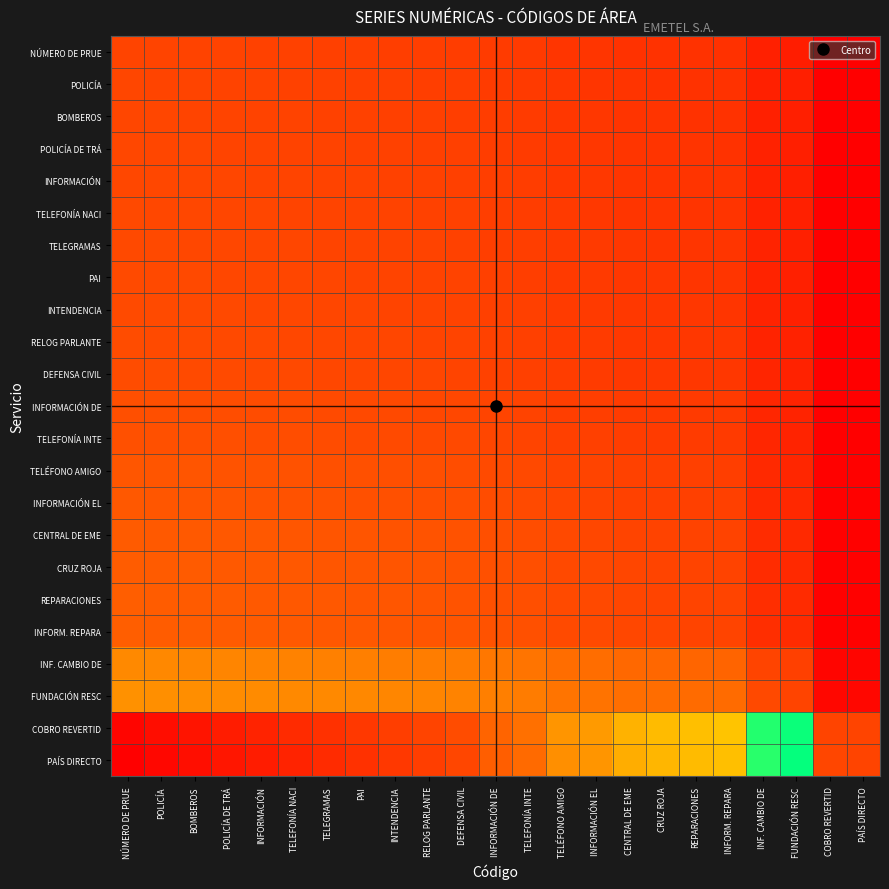

At DEFENSA CIVIL, list the series in order from smallest to largest.

NÚMERO DE PRUE, POLICÍA, BOMBEROS, POLICÍA DE TRÁ, INFORMACIÓN, TELEFONÍA NACI, TELEGRAMAS, PAI, INTENDENCIA, RELOG PARLANTE, DEFENSA CIVIL, INFORMACIÓN DE, TELEFONÍA INTE, TELÉFONO AMIGO, INFORMACIÓN EL, CENTRAL DE EME, CRUZ ROJA, REPARACIONES, INFORM. REPARA, INF. CAMBIO DE, FUNDACIÓN RESC, COBRO REVERTID, PAÍS DIRECTO